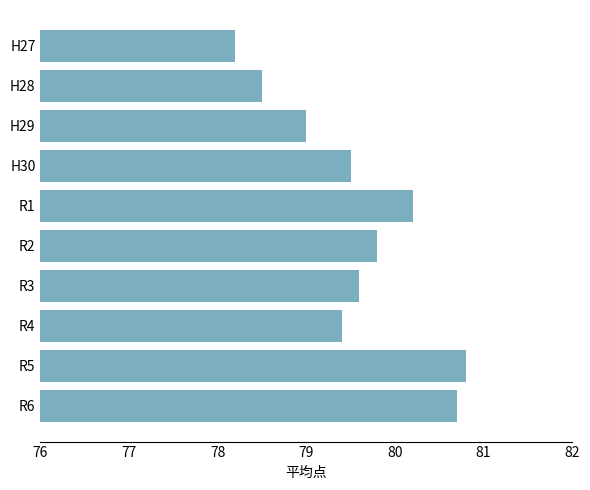

Reading top to bottom, what are all the values shown in this chart?

78.2	78.5	79.0	79.5	80.2	79.8	79.6	79.4	80.8	80.7